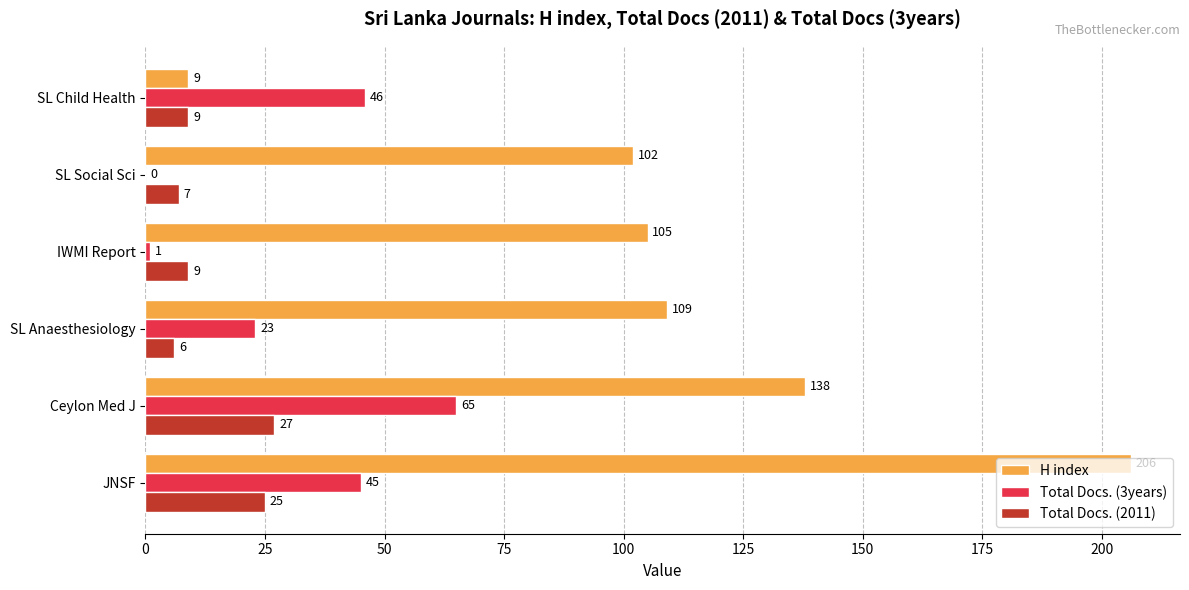

Which series changed the most between IWMI Report and SL Child Health?

H index